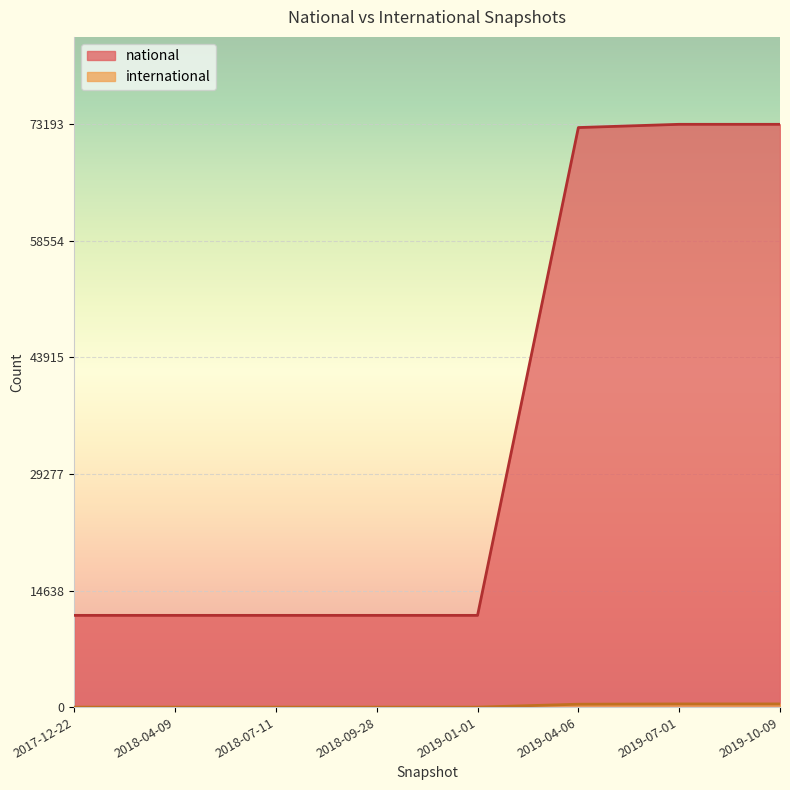

Rank the series by their average value, from highest to lowest.

national, international